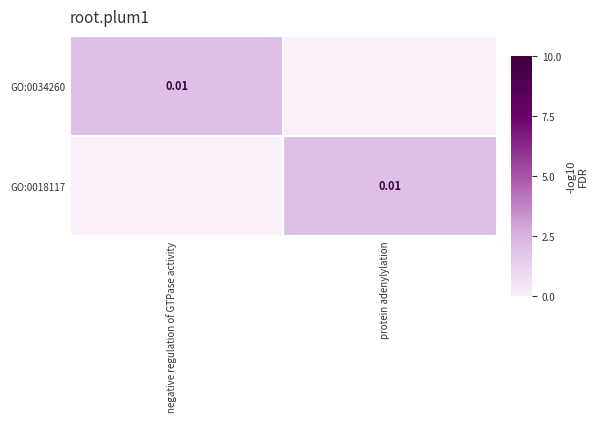

The GO:0018117 series shows -1 at negative regulation of GTPase activity. True or false?

False